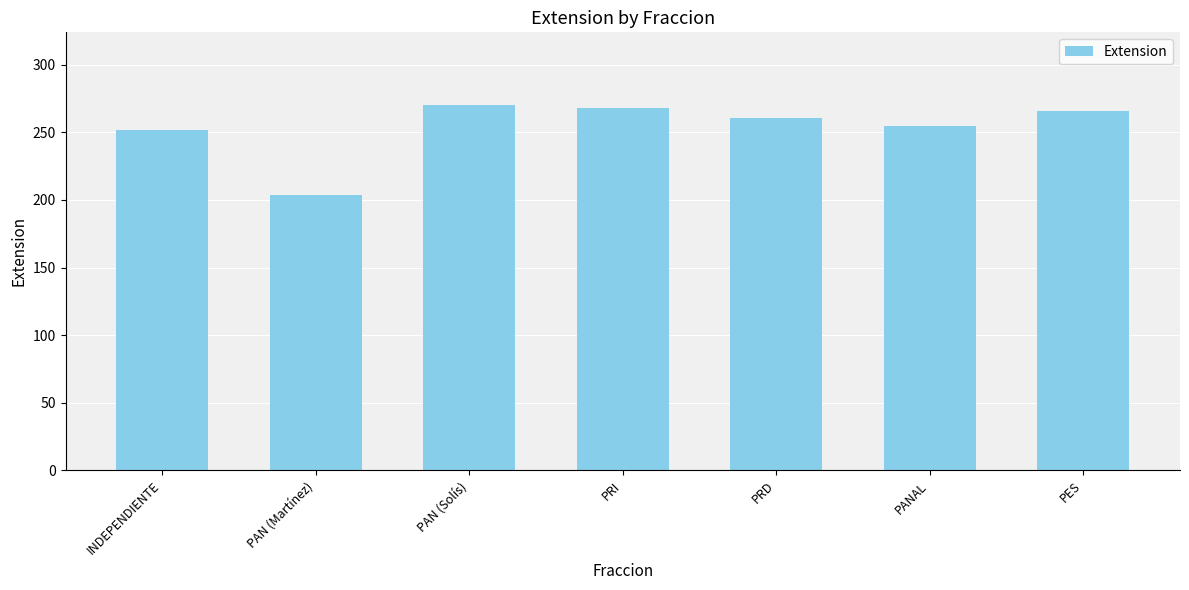

At which label does the data first exceed 261?

PAN (Solís)